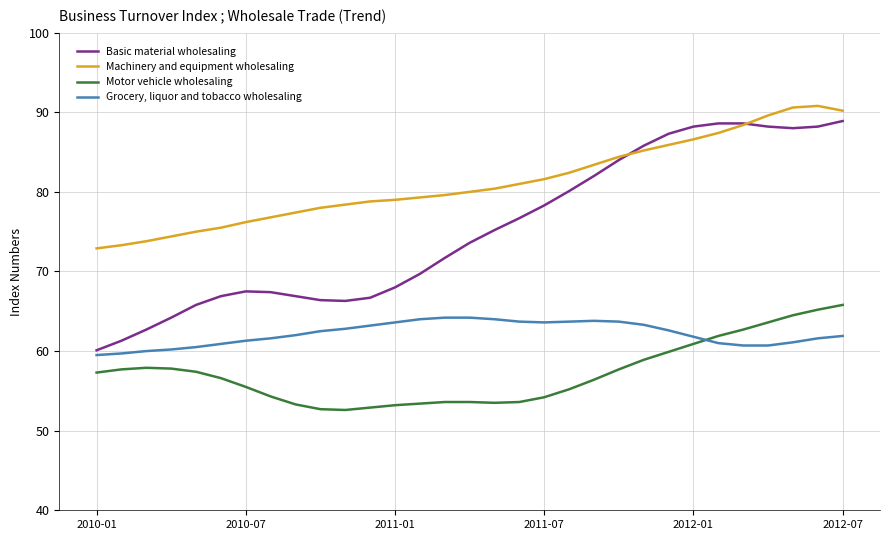

What is the maximum value for Grocery, liquor and tobacco wholesaling?

64.2